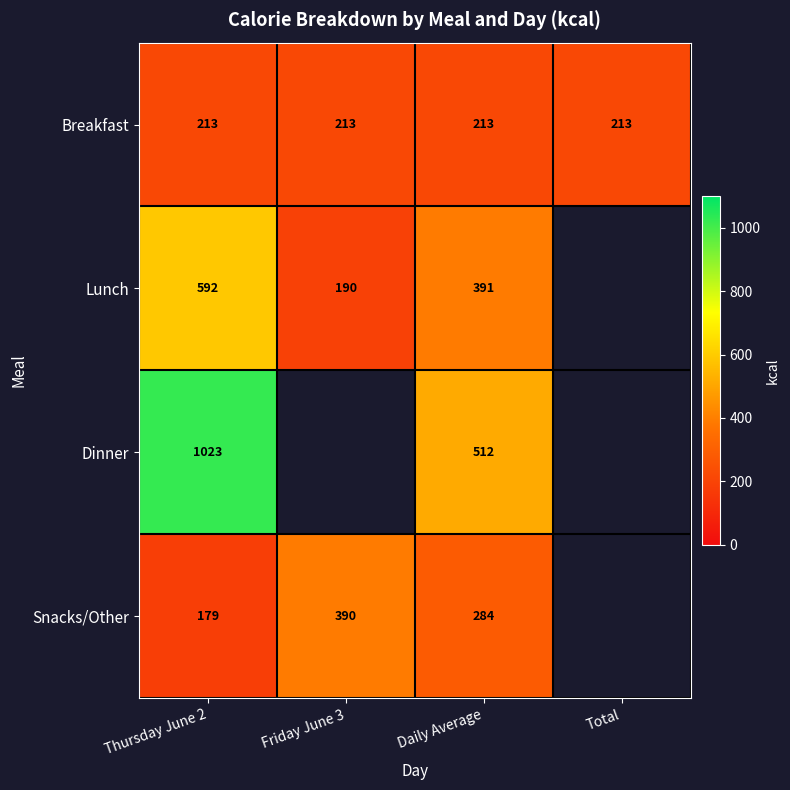

Which category has the lowest value across all series?

Thursday June 2